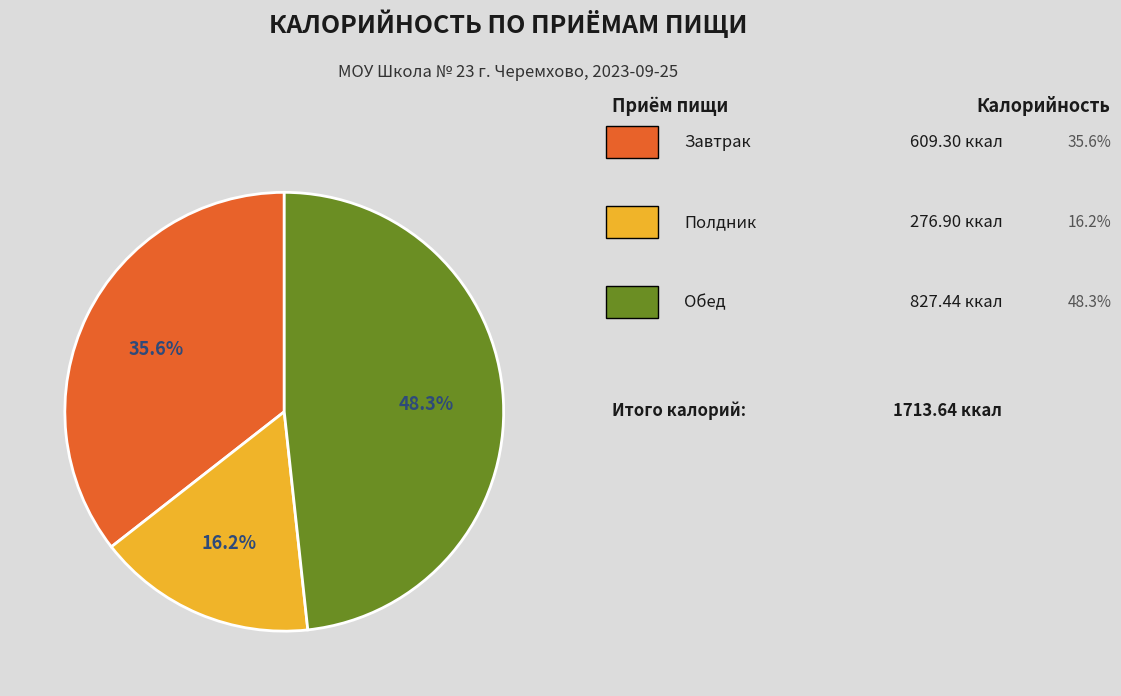

Is there a majority slice in this chart?

No